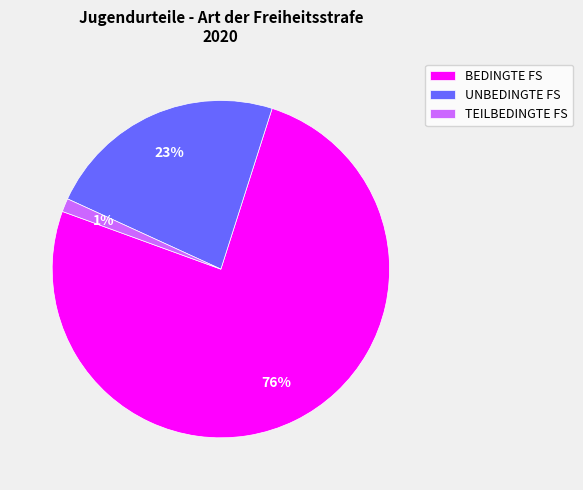

Which has a higher value, UNBEDINGTE FS or TEILBEDINGTE FS?

UNBEDINGTE FS